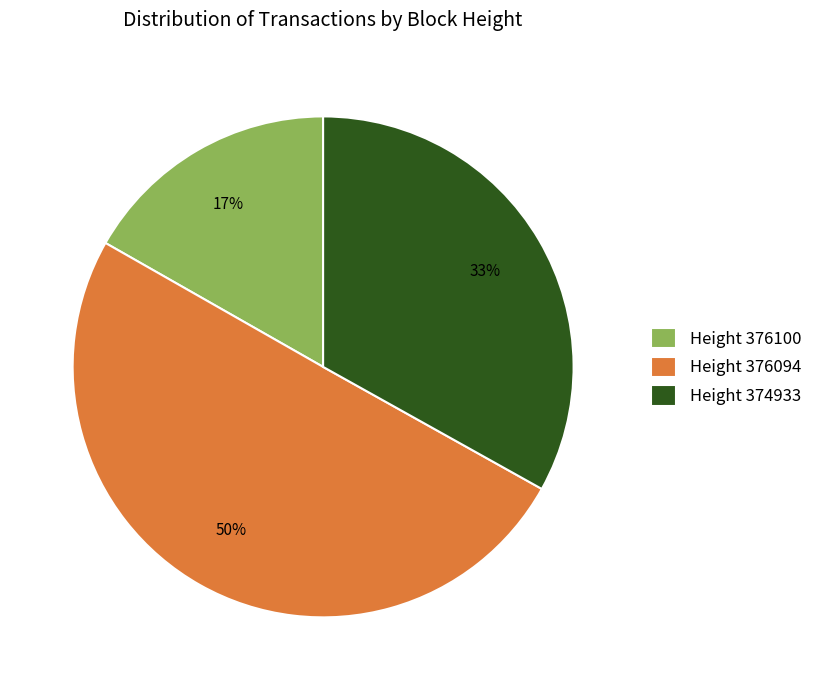

How many segments does this pie chart have?

3